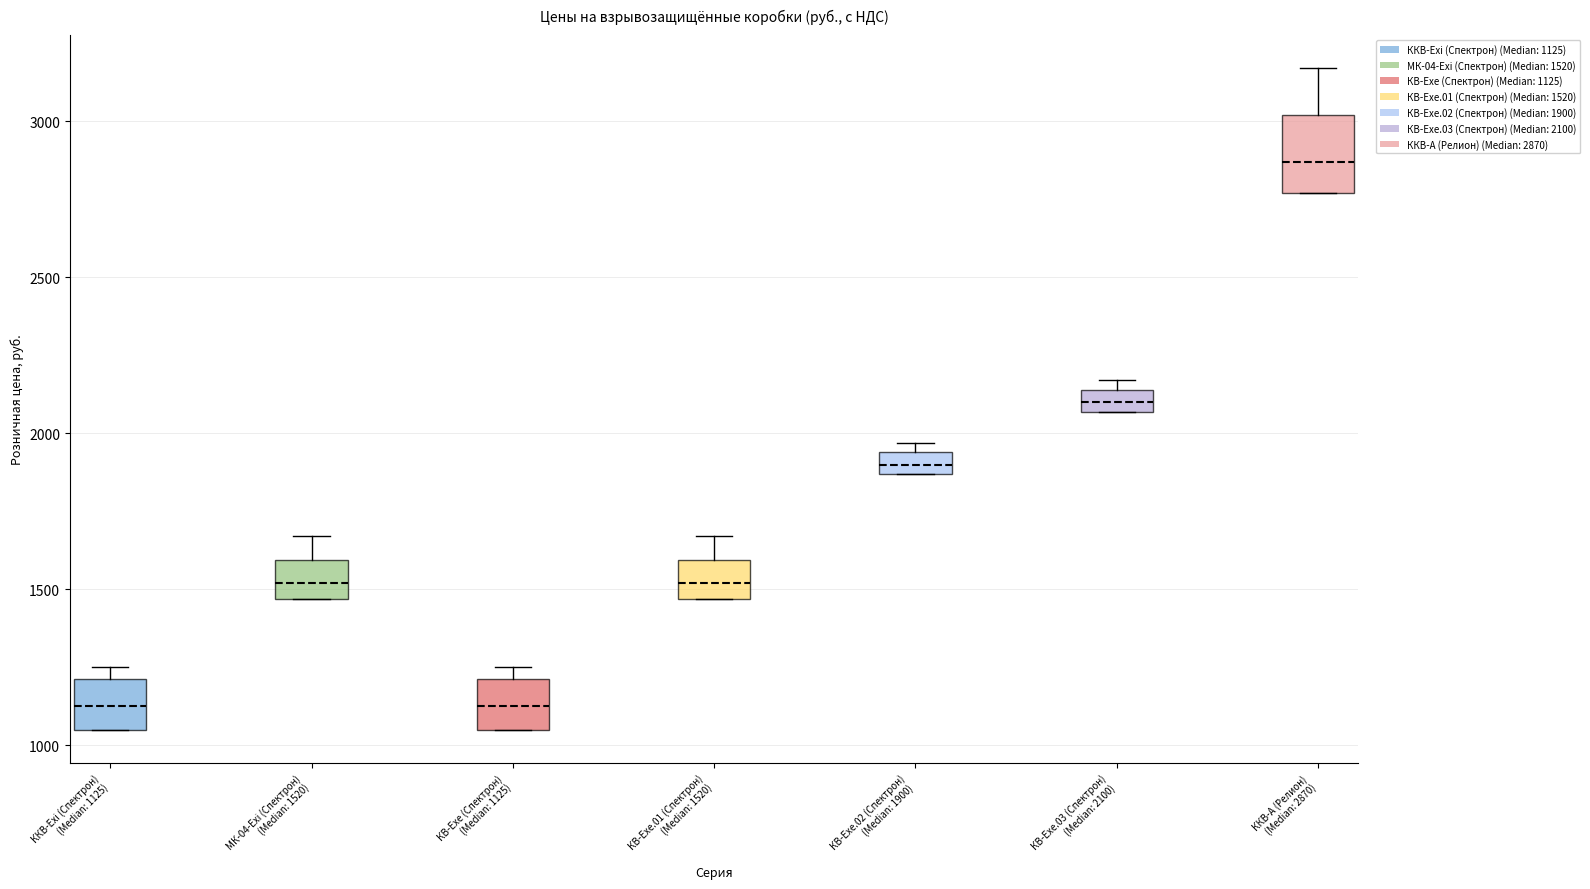

Where is the upper edge of the box for КВ-Exe.03 (Спектрон) (Median: 2100) on the y-axis? The values are not printed on the chart, so give them approximately, as read against the axis.

2150